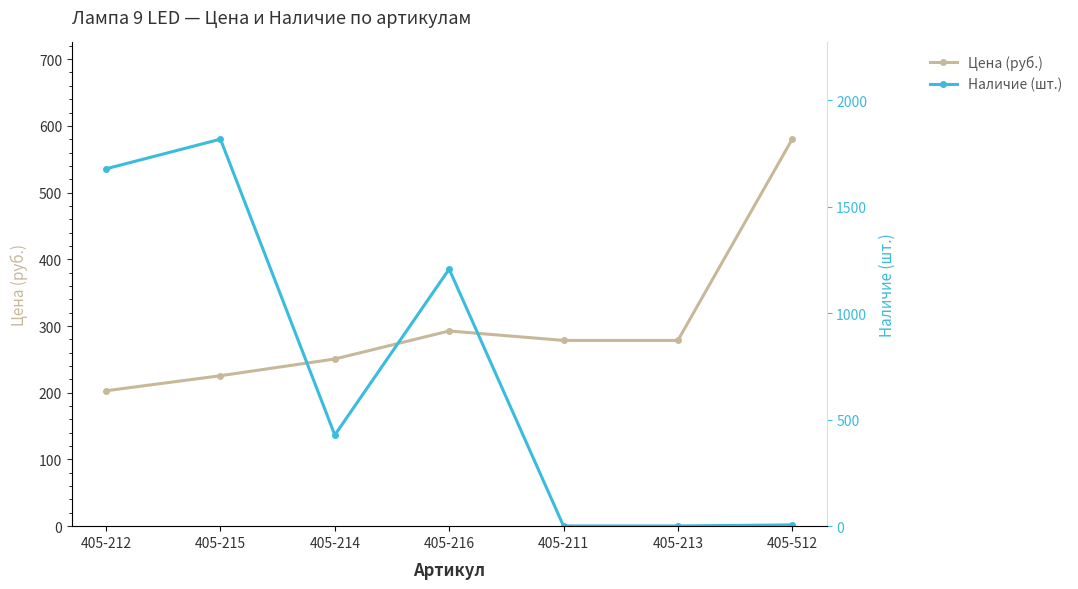

What is the average value of the Цена (руб.) series?

301.2